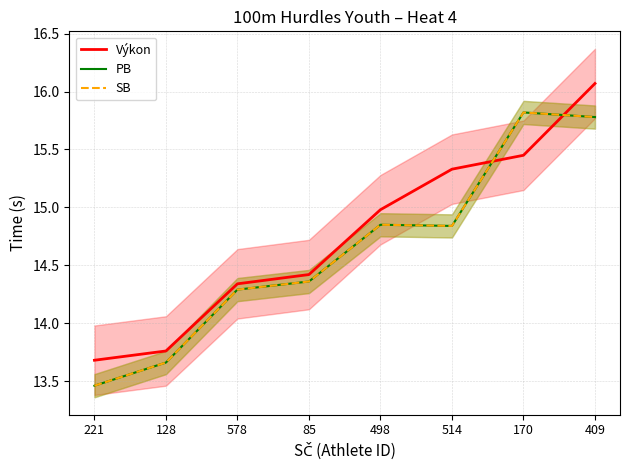

What is the difference between the maximum and minimum values in the SB series?

2.4